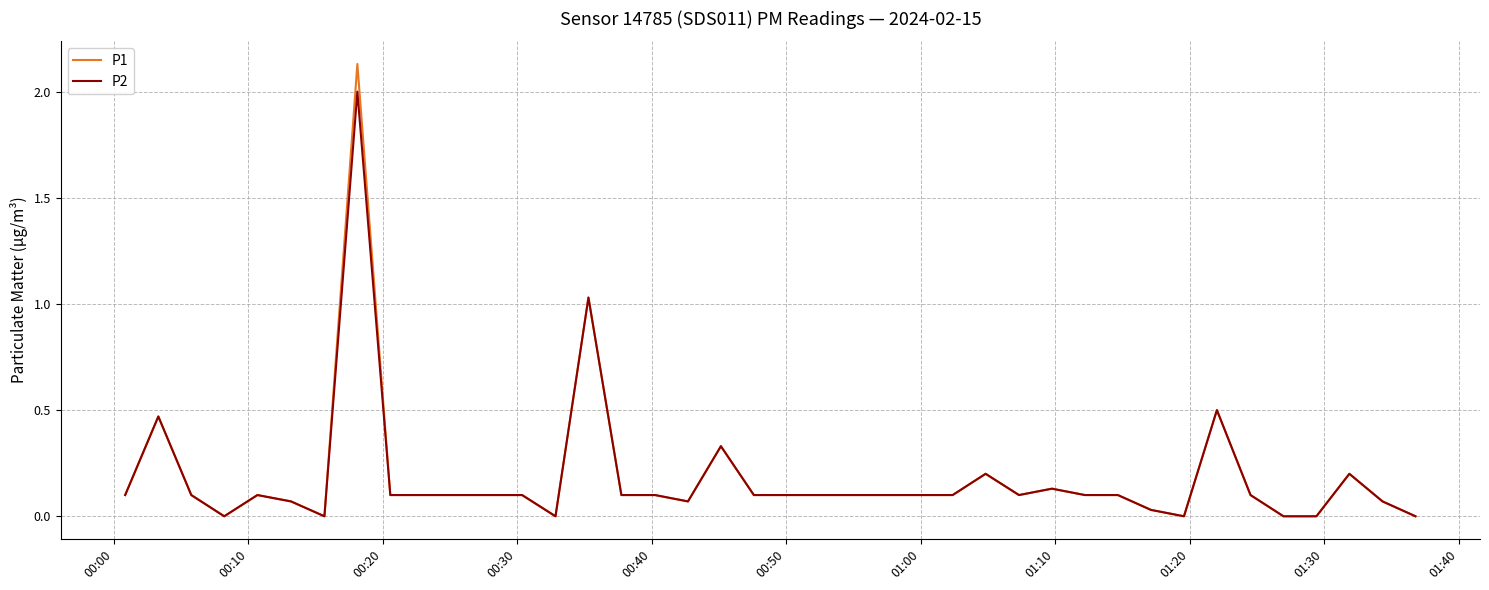

Rank the series by their maximum value, from highest to lowest.

P1, P2